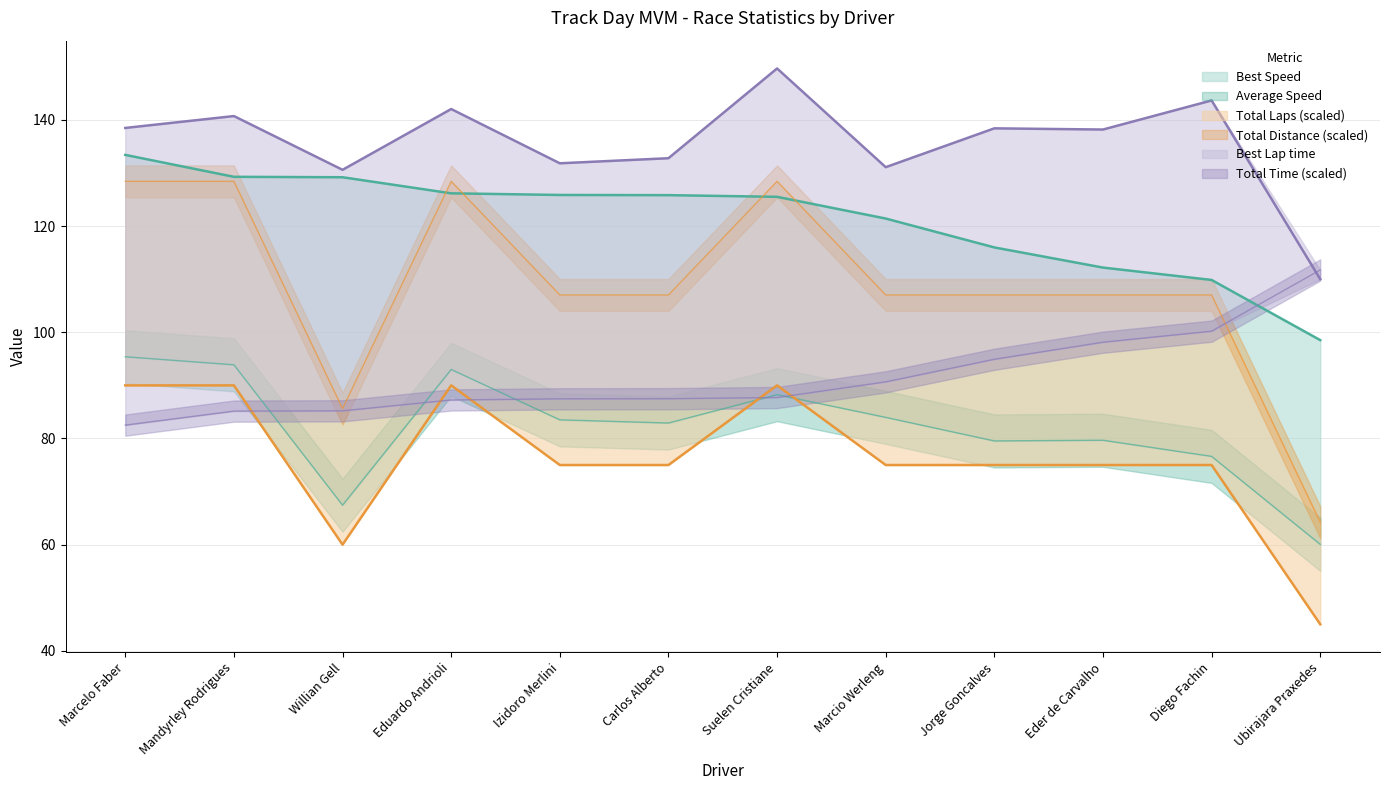

Does the chart have visible grid lines?

Yes